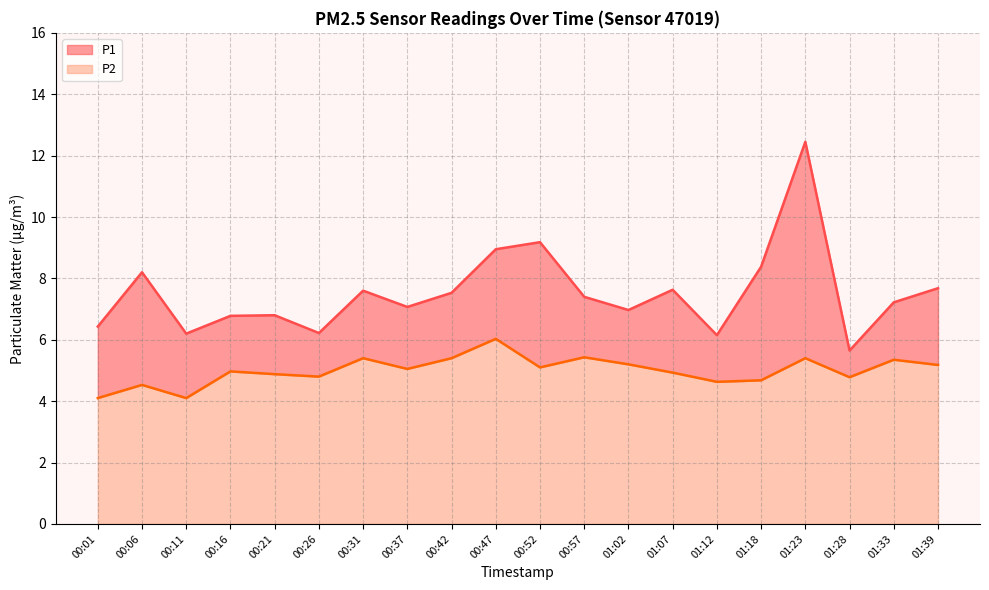

How many data points in P2 are above 5?

10